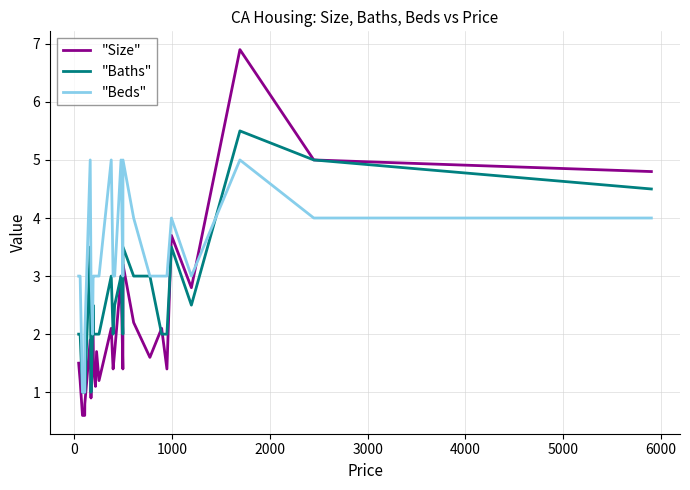

True or false: "Beds" and "Size" cross at least once.

True